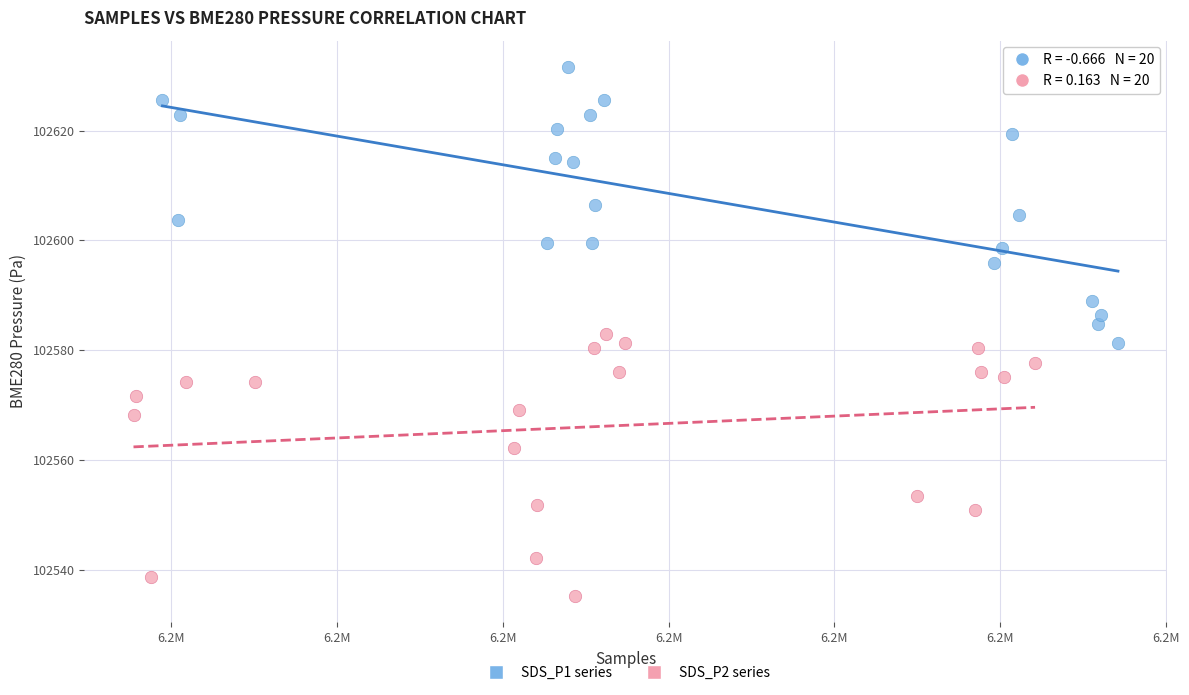

Which series reaches the maximum Y coordinate?

SDS_P1 series